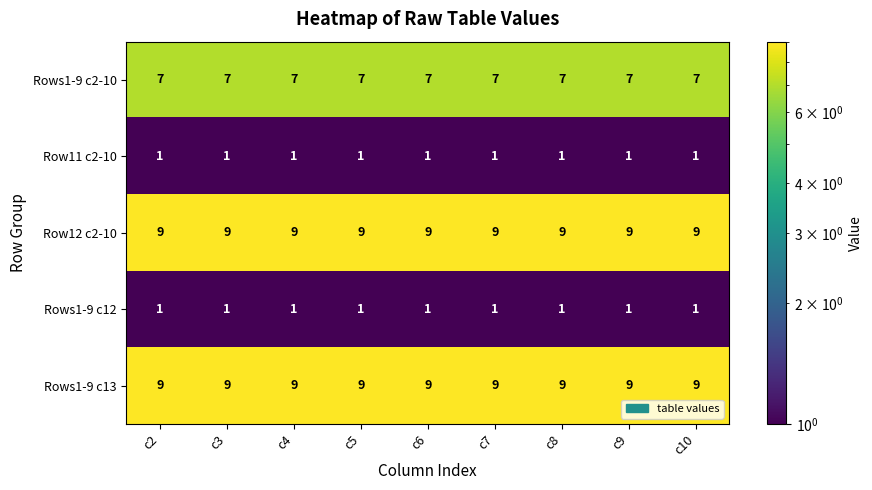

The Row12 c2-10 series shows 9 at c3. True or false?

True